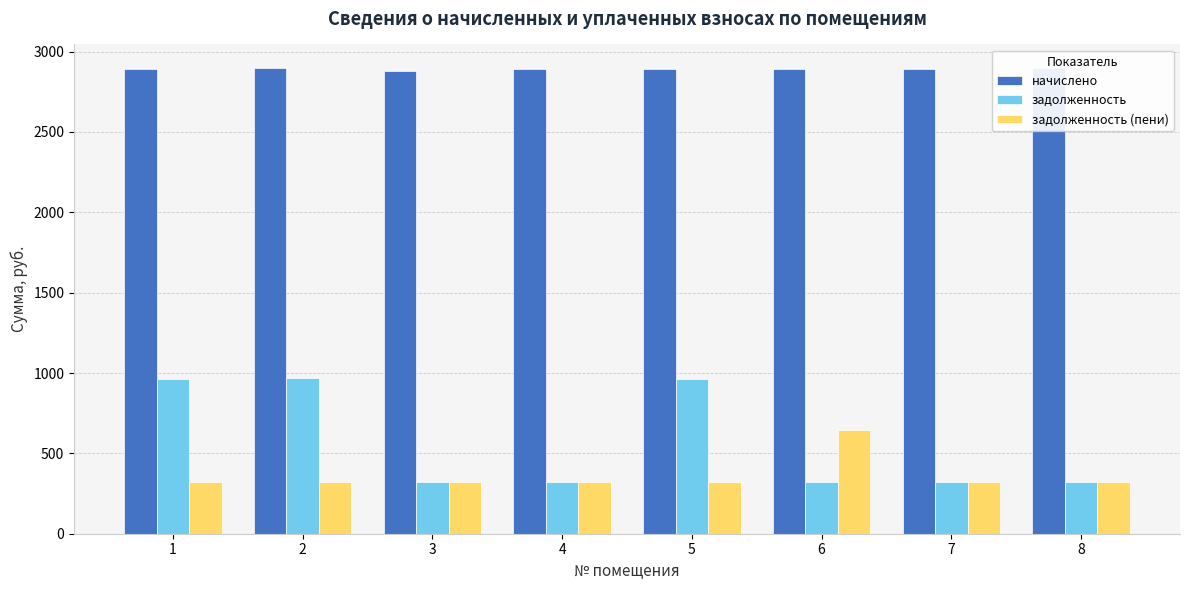

What value does the задолженность series have at 5?

963.4